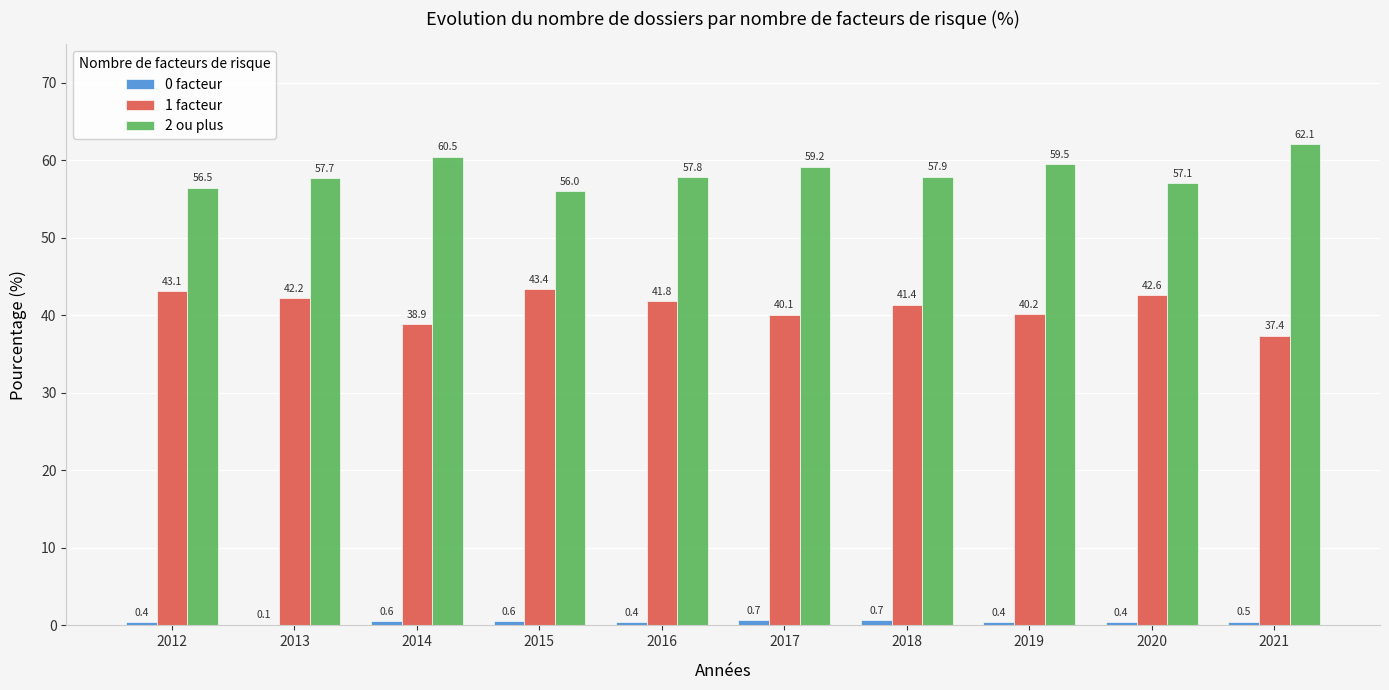

Is the value of 1 facteur at 2018 greater than the value of 2 ou plus at 2014?

No